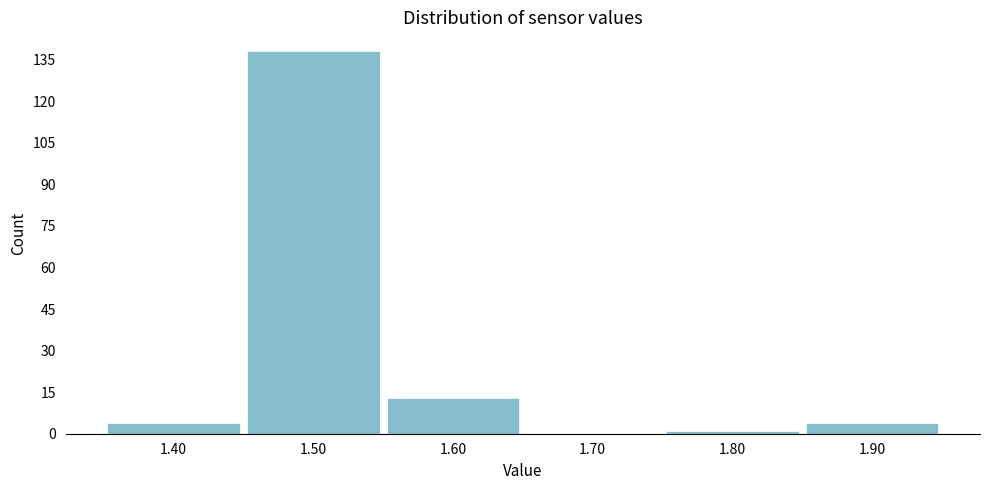

Reading right to left, what are all the values shown in this chart?

1.90=4	1.80=1	1.70=0	1.60=13	1.50=138	1.40=4